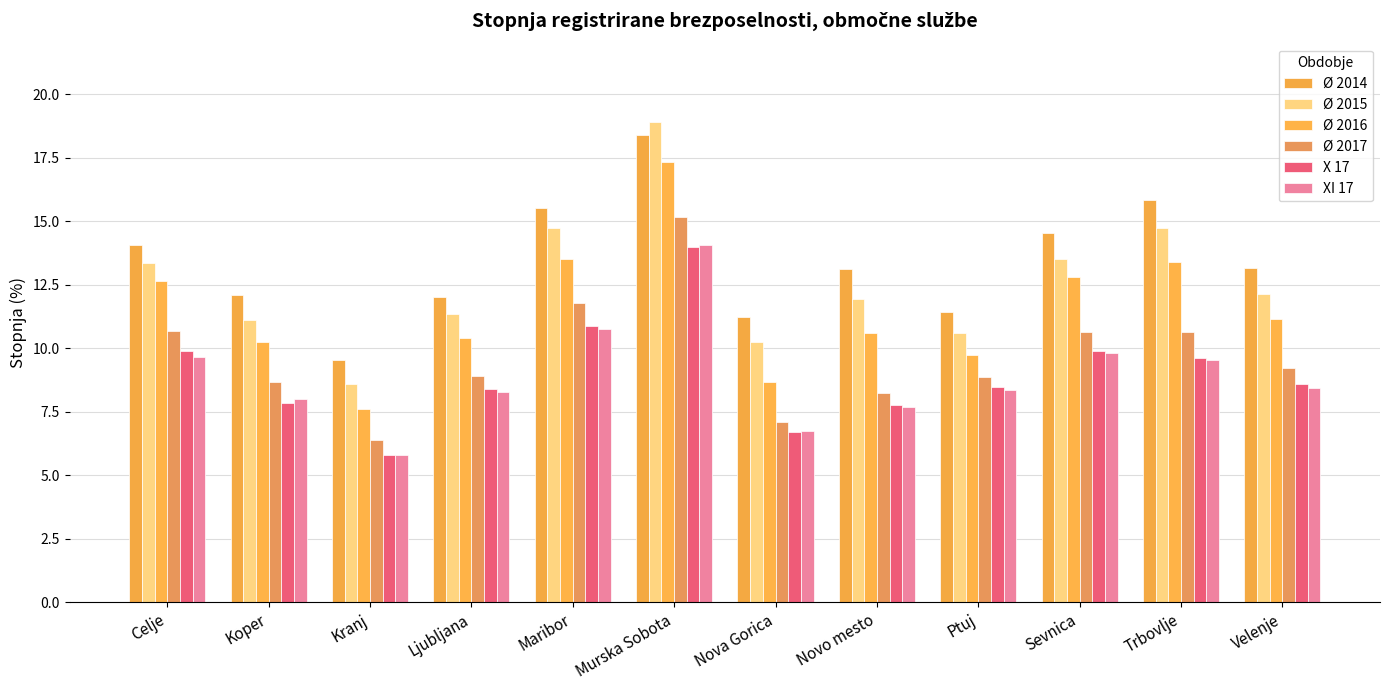

What is the smallest value displayed?

5.8